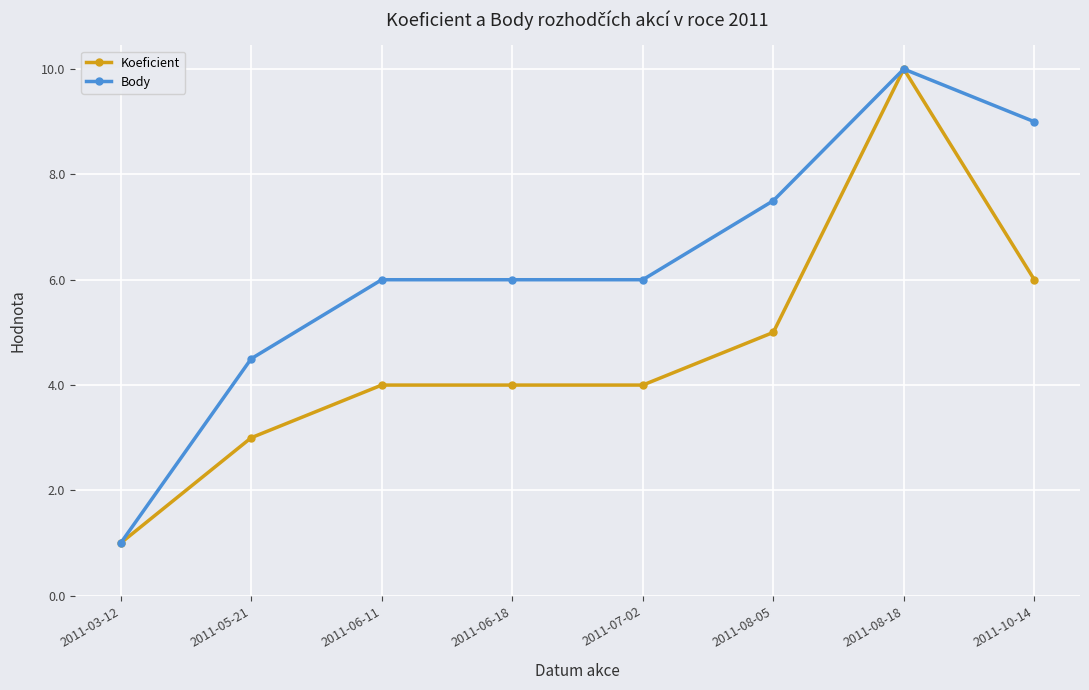

The value of Koeficient at 2011-08-05 is 5.0. True or false?

True